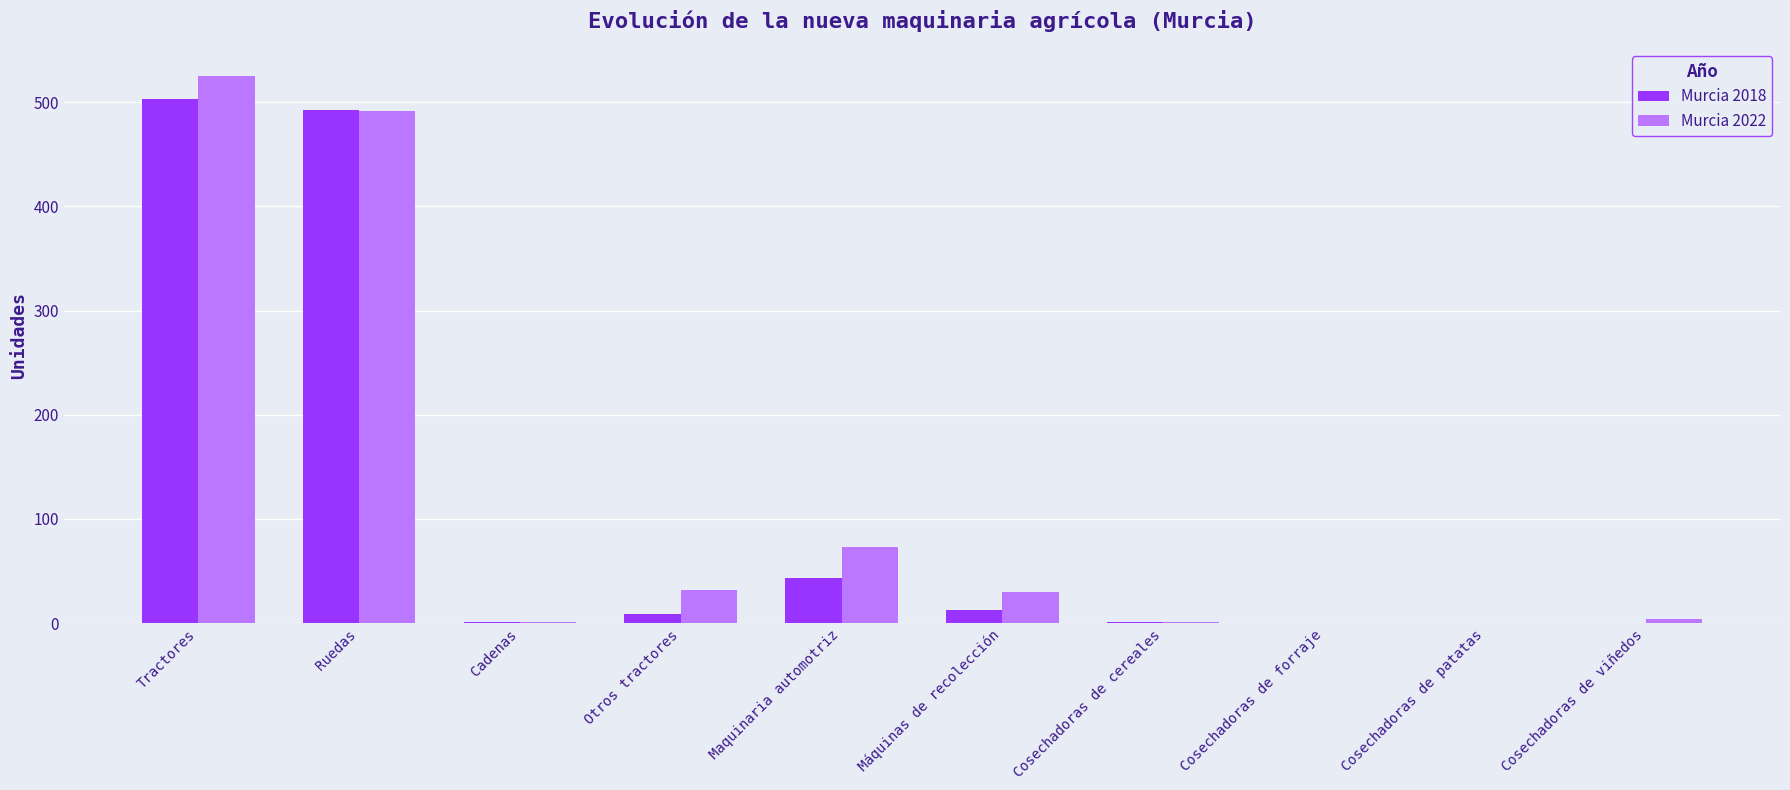

What is the difference between the Murcia 2018 values at Maquinaria automotriz and Tractores?

460